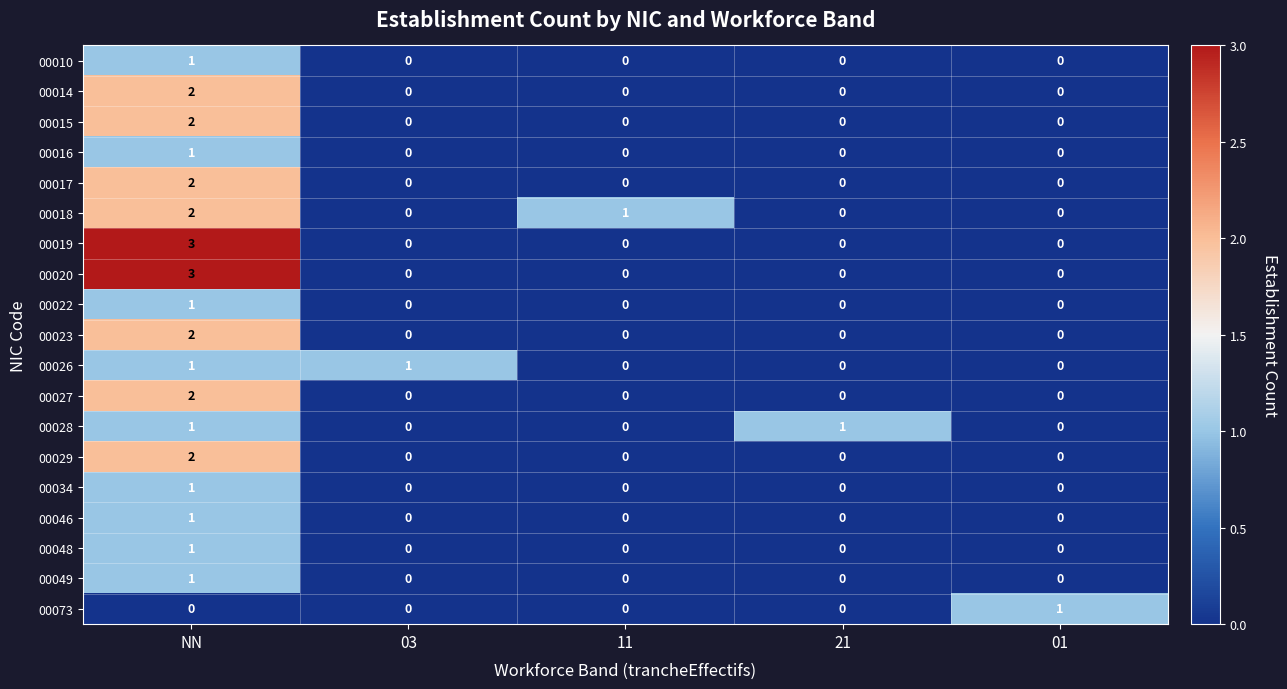

At which category is the sum across all series the highest?

NN